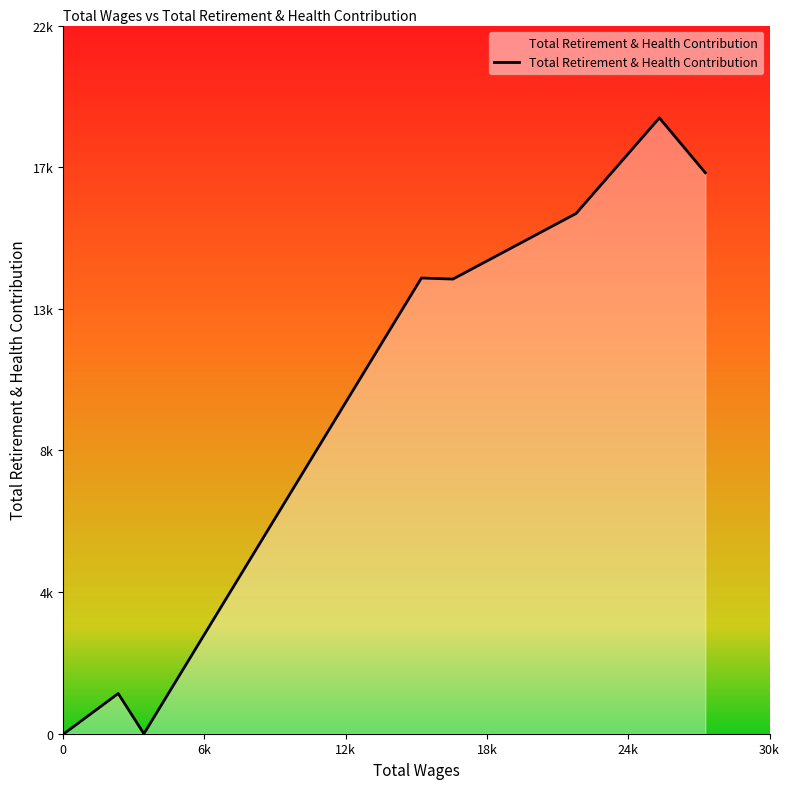

Is this an area chart (filled region under the line)?

Yes